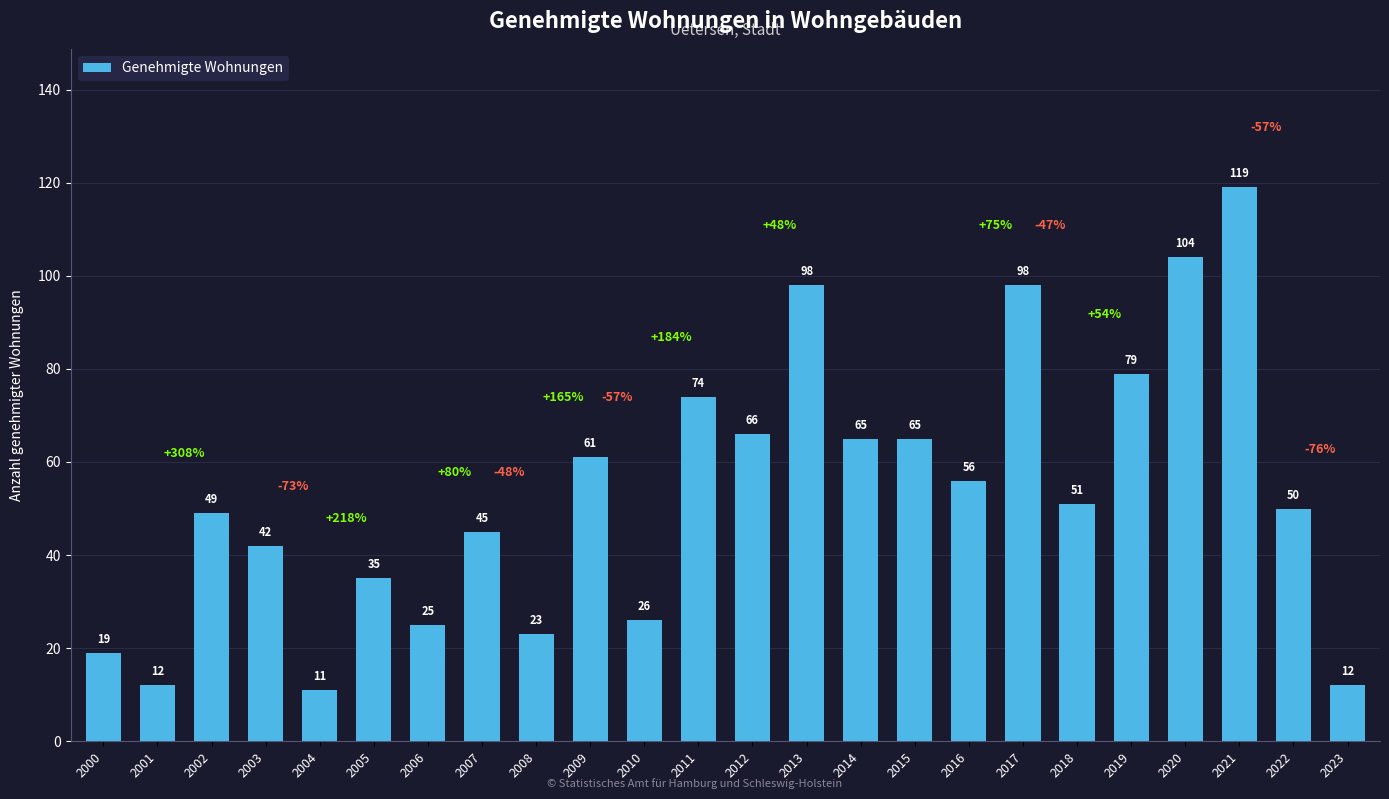

What value does the data have at 2015, to the nearest 50?

50